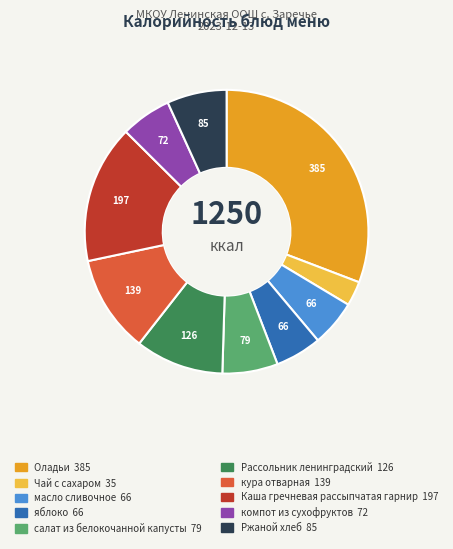

Which has a higher value, Ржаной хлеб or компот из сухофруктов?

Ржаной хлеб